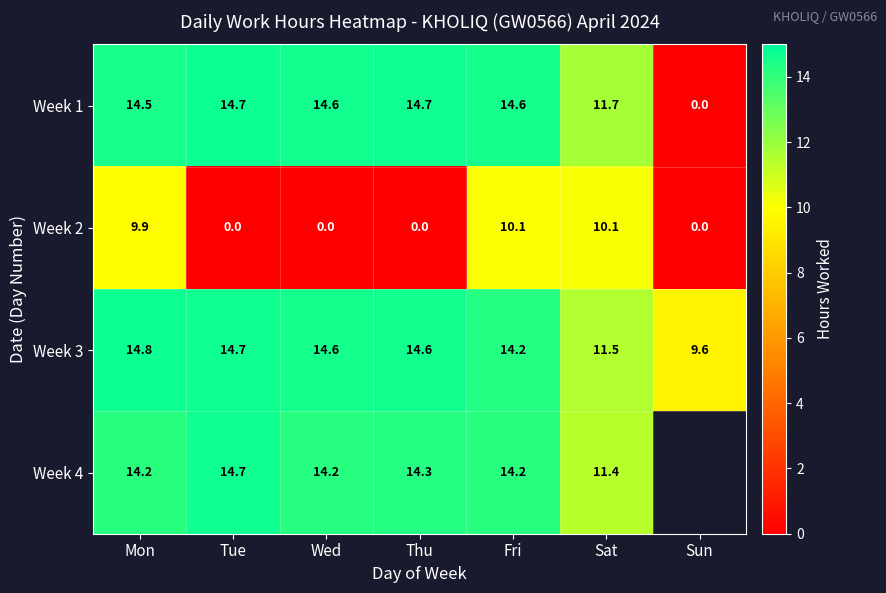

Which category has the highest value in the Week 3 series?

Mon